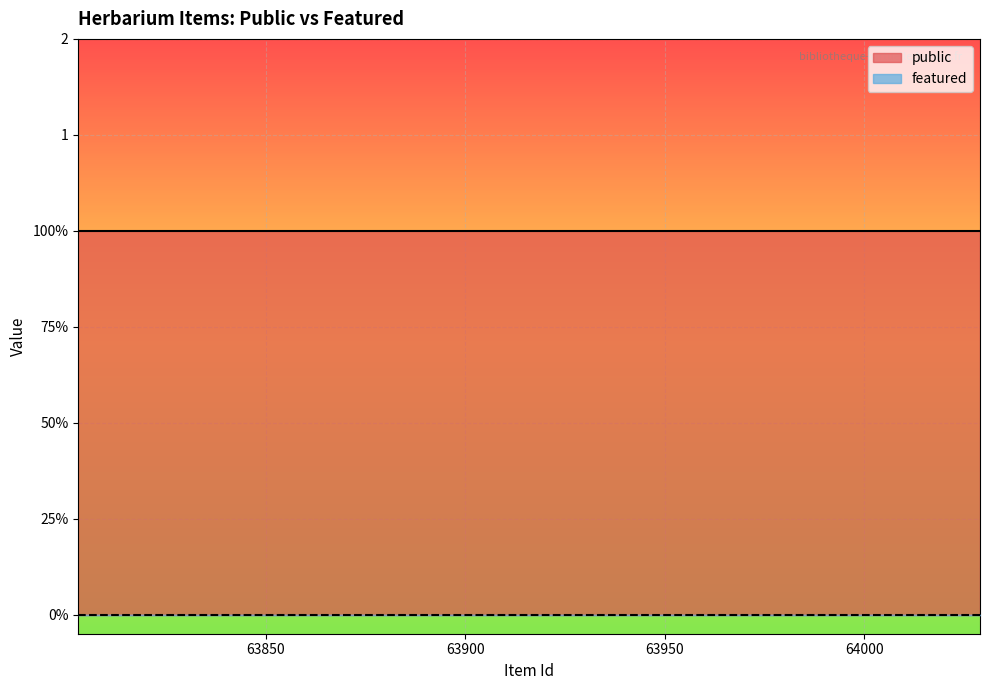

What is the average value of the public series?

1